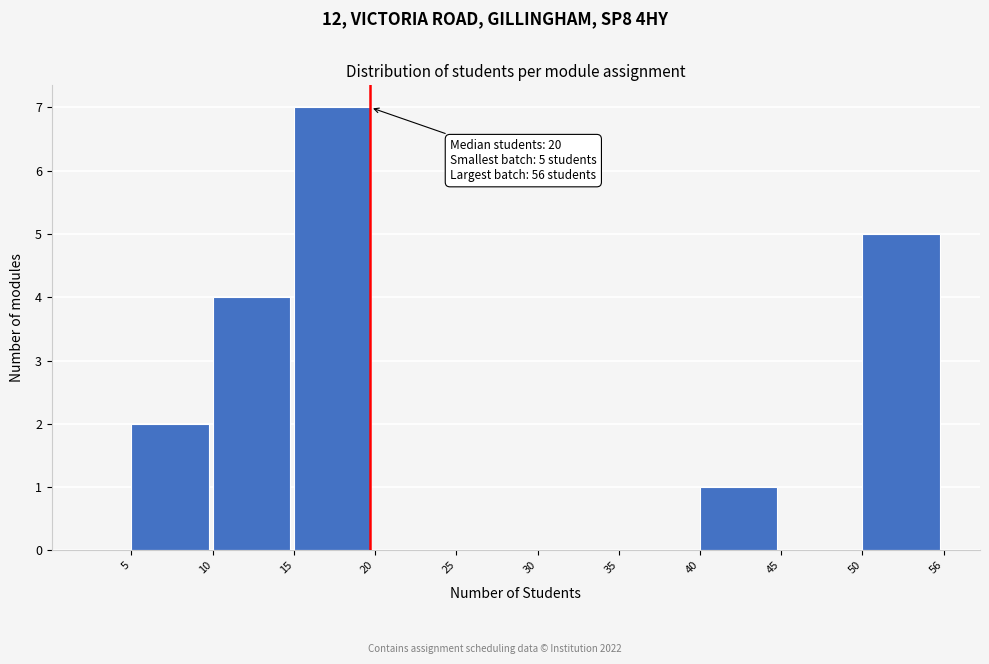

Reading left to right, what are all the values shown in this chart?

5=2	10=4	15=7	20=0	25=0	30=0	35=0	40=1	45=0	50=5